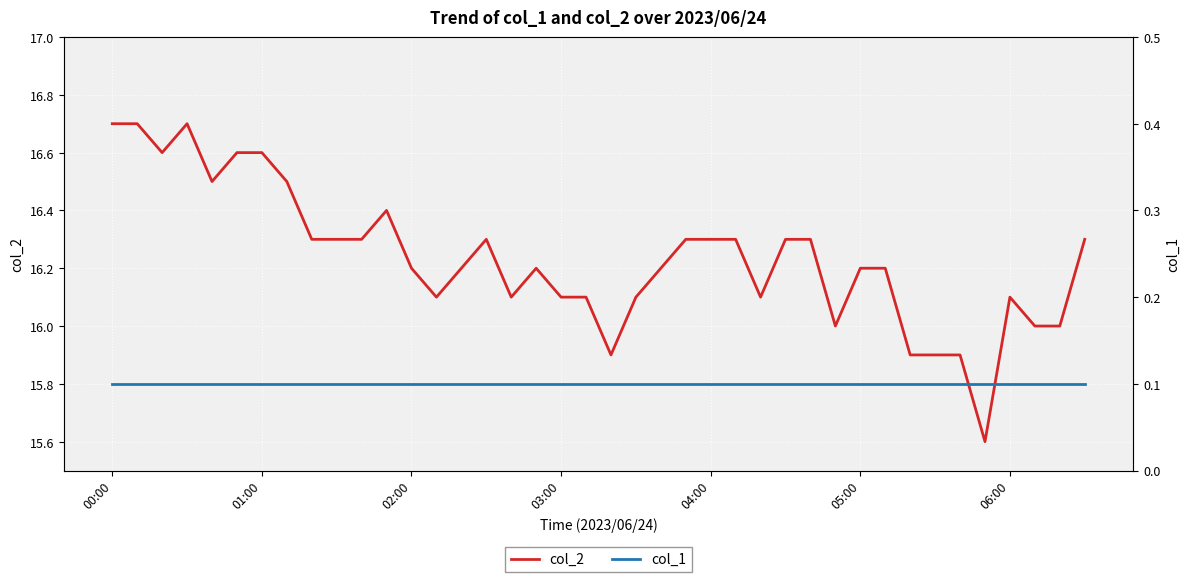

True or false: col_2 has a value of 24.2 at 05:00.

False